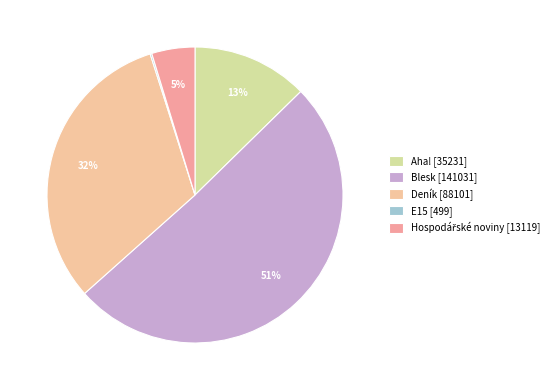

What percentage is NOT represented by Aha!?

87.3%